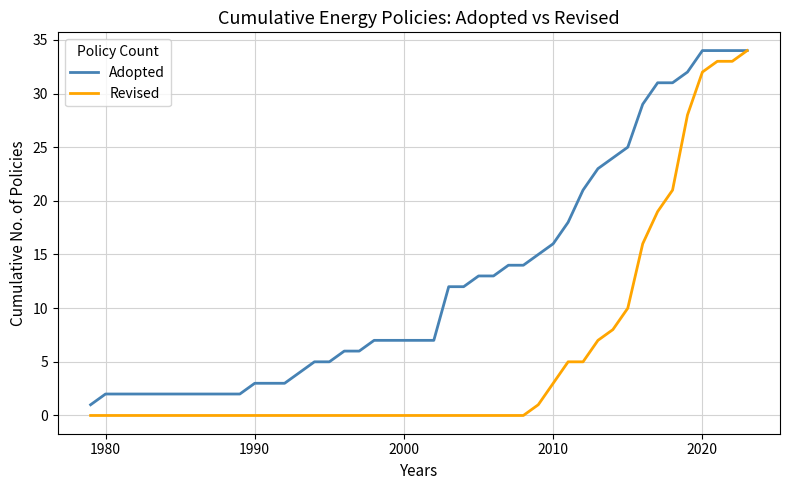

Which series has the largest total across all categories?

Adopted